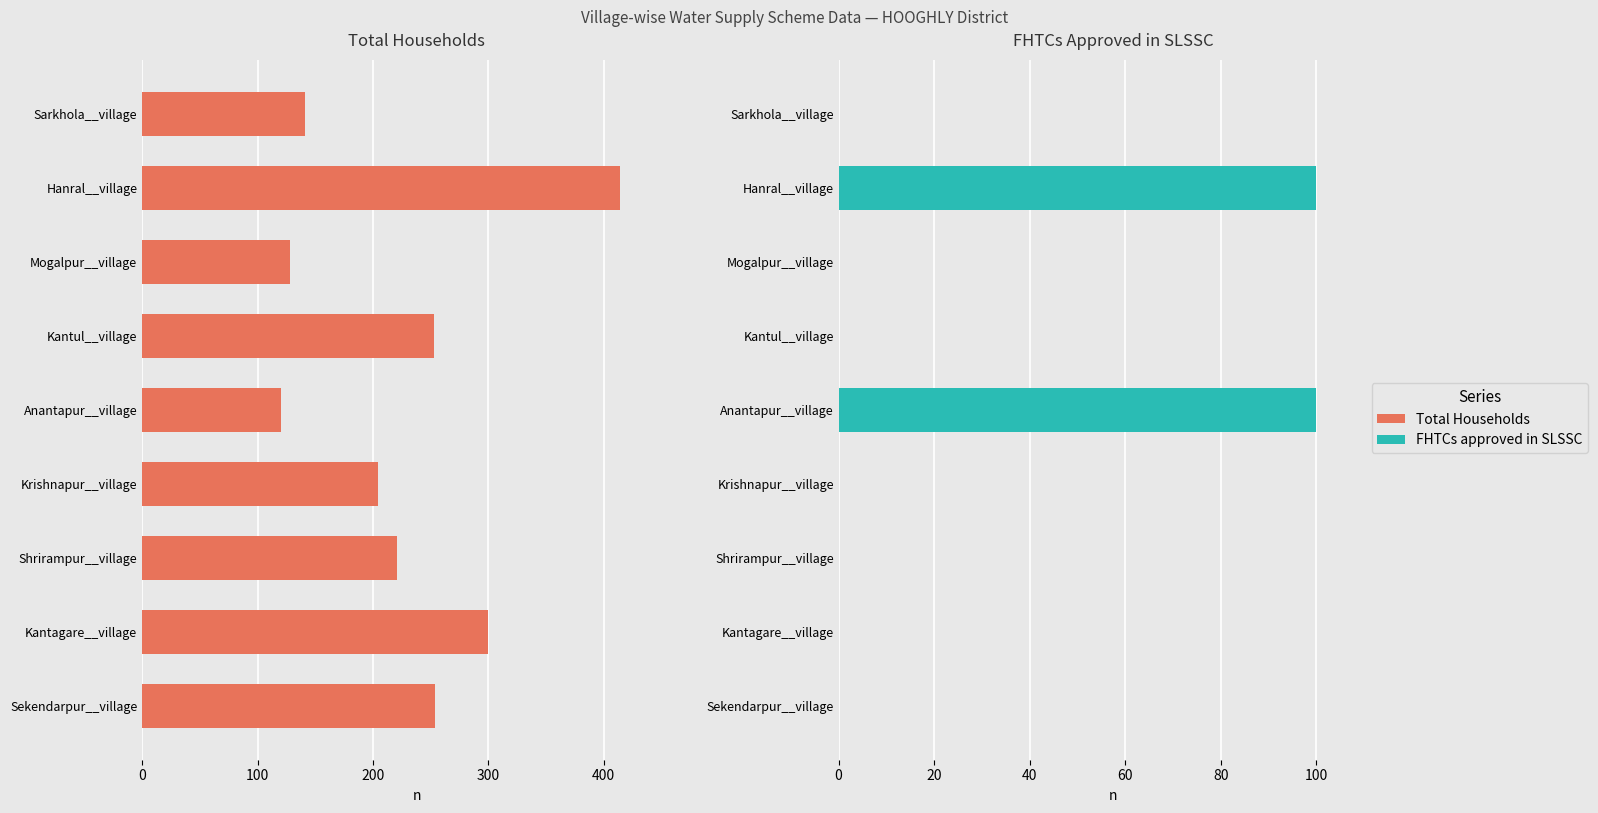

Is it true that FHTCs approved in SLSSC equals -69 at Kantul__village?

False